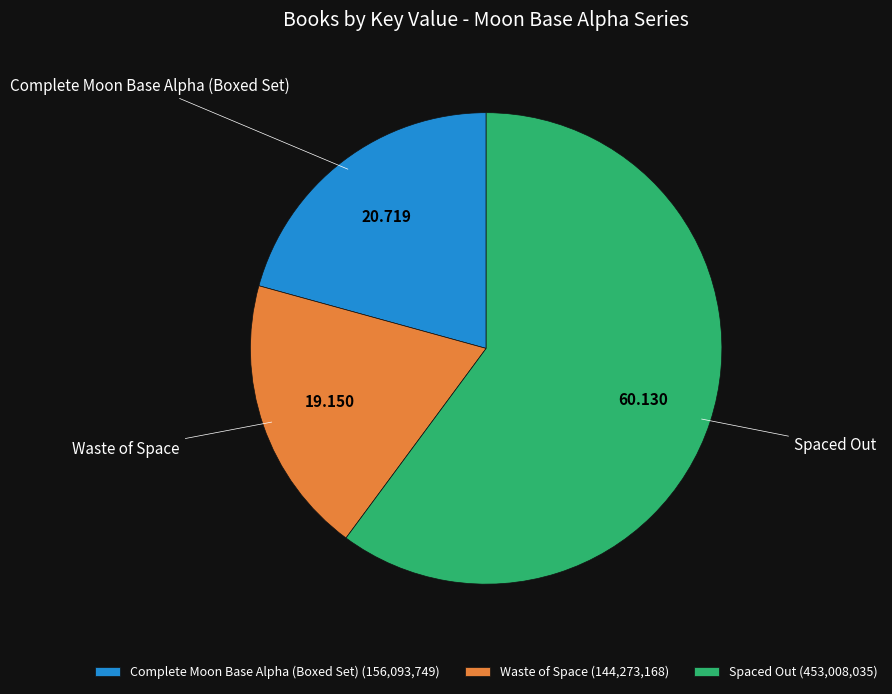

Which slice is the smallest?

Waste of Space